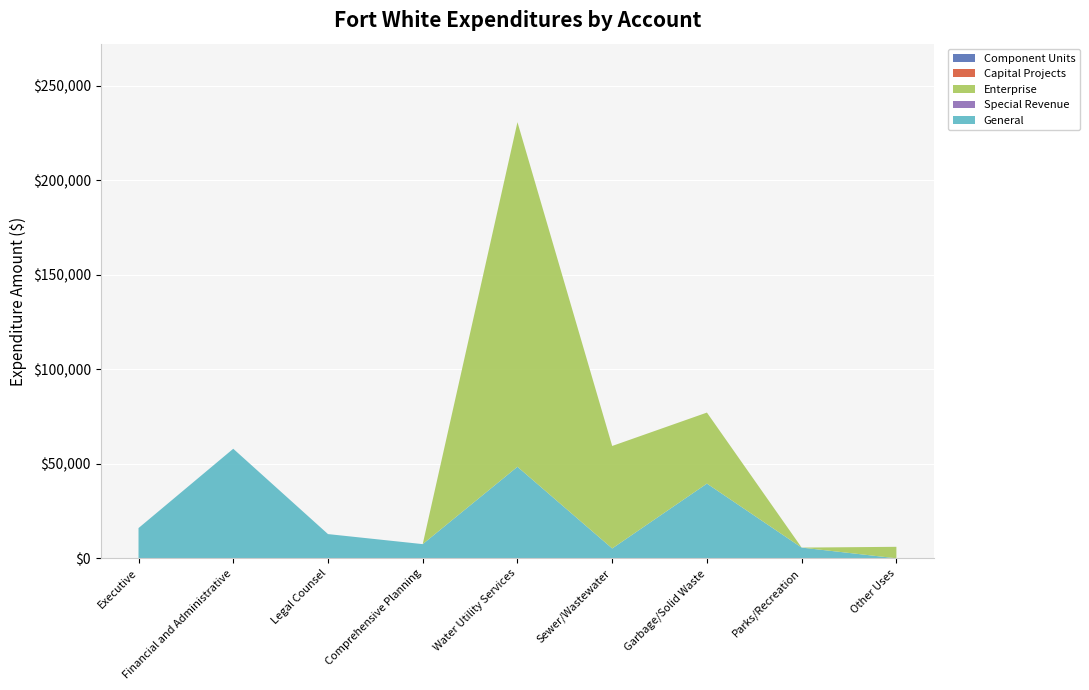

Reading right to left, extract all data points from this chart.

General: 0	5662	39535	5212	48438	7497	12814	57975	15994
Special Revenue: 0	0	0	0	0	0	0	0	0
Enterprise: 6075	0	37596	54241	182403	0	0	0	0
Capital Projects: 0	0	0	0	0	0	0	0	0
Component Units: 0	0	0	0	0	0	0	0	0